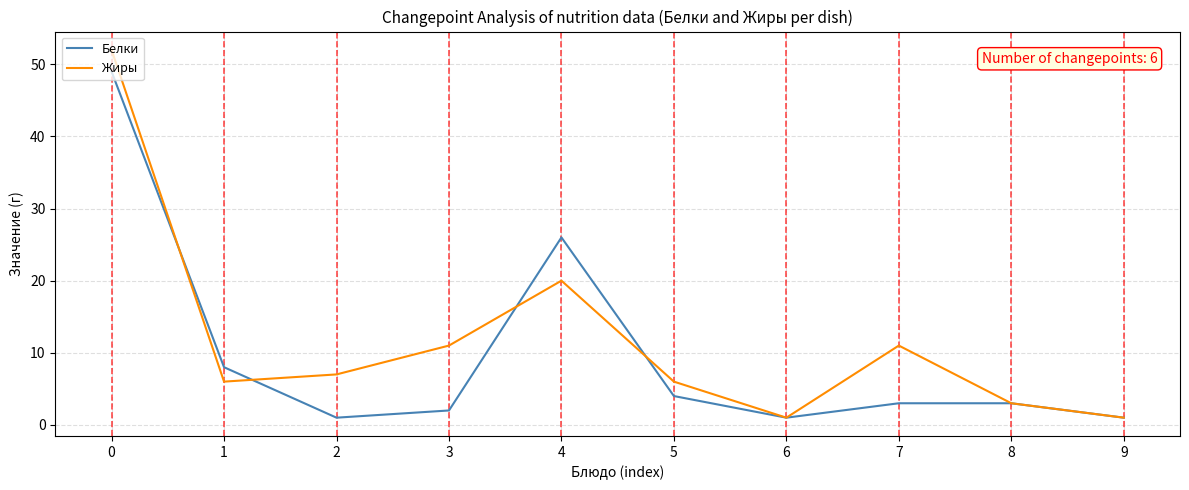

What is the total value across all series at 3?

13